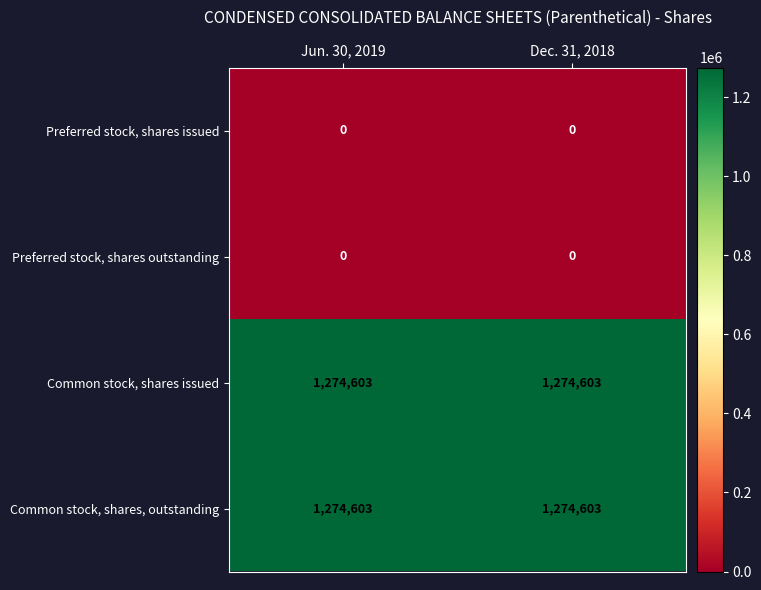

What is the greatest value displayed?

1274603